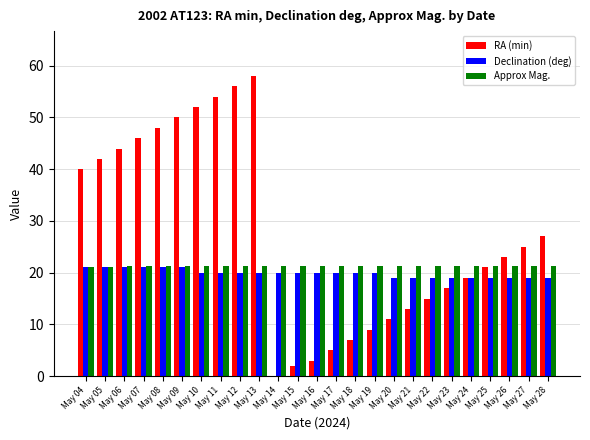

Where is RA (min) nearest to the value 29?

May 28